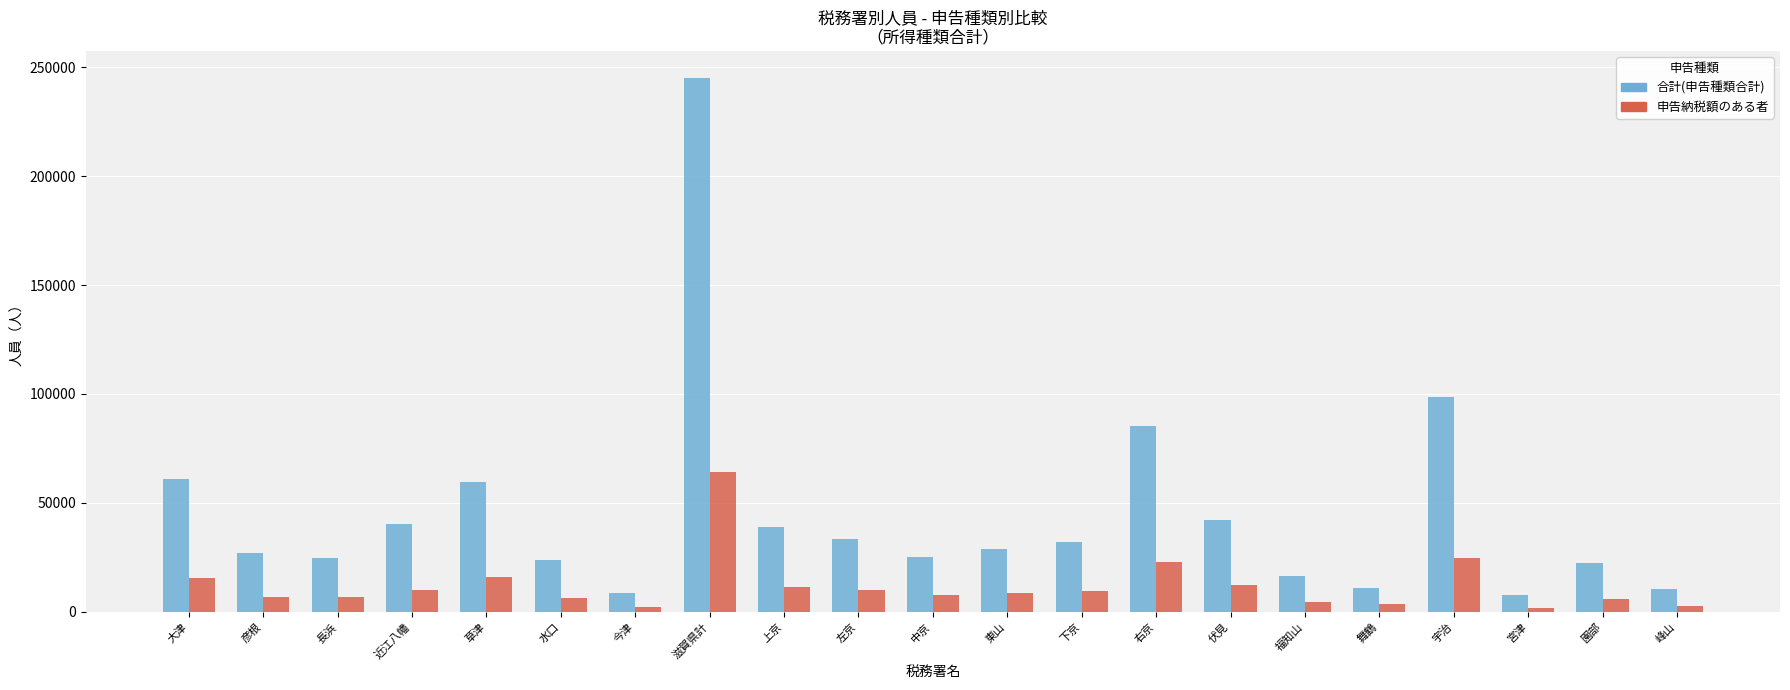

How many bars are there in total?

42